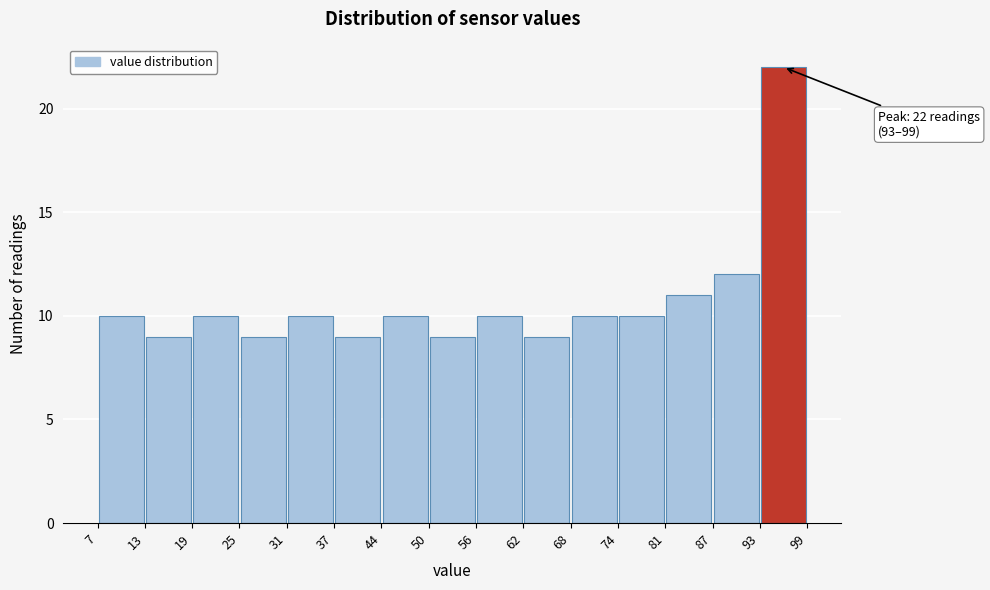

Over which range of the x-axis is the bar tallest?

93 to 99